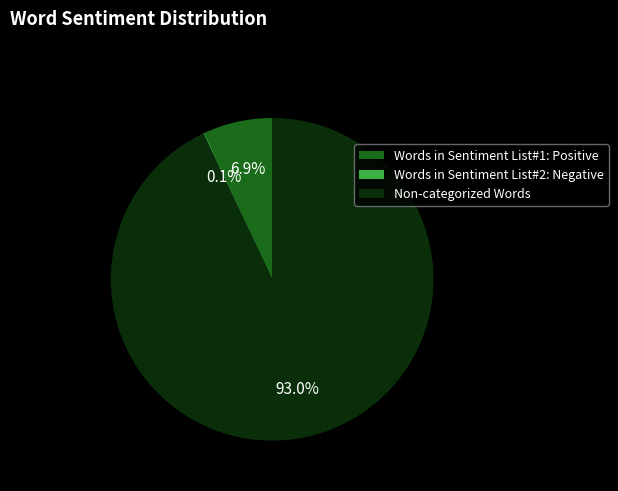

True or false: Non-categorized Words accounts for 93% of the total.

True